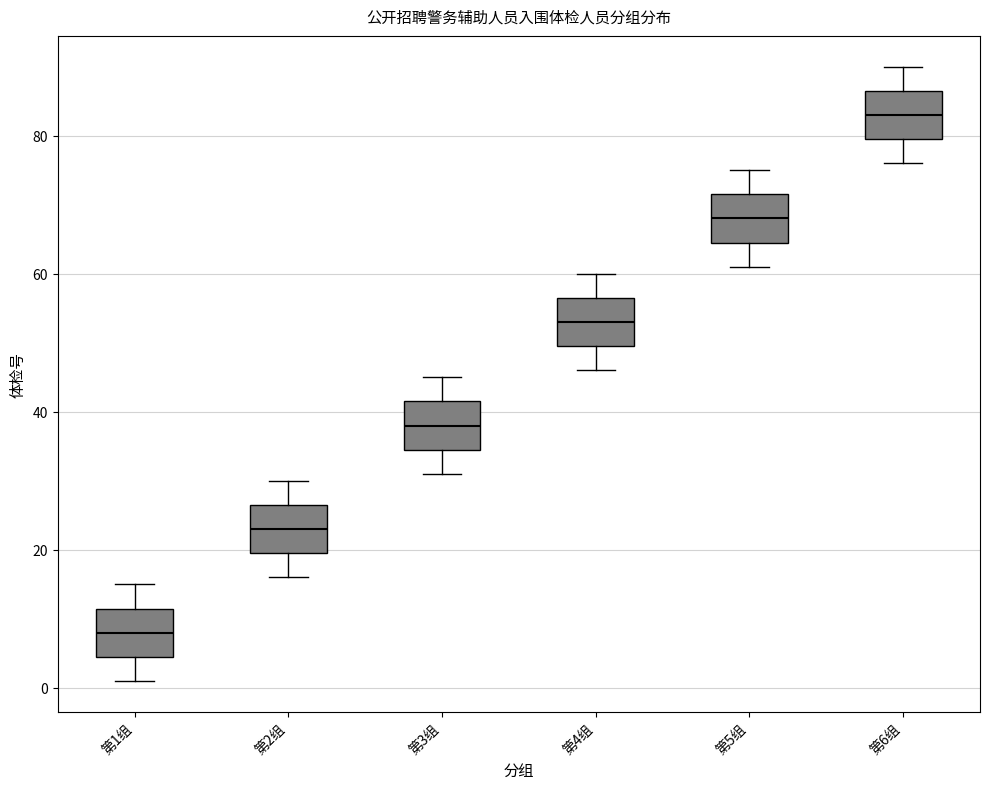

Where does the median line of the box for 第5组 sit on the y-axis? The values are not printed on the chart, so give them approximately, as read against the axis.

68